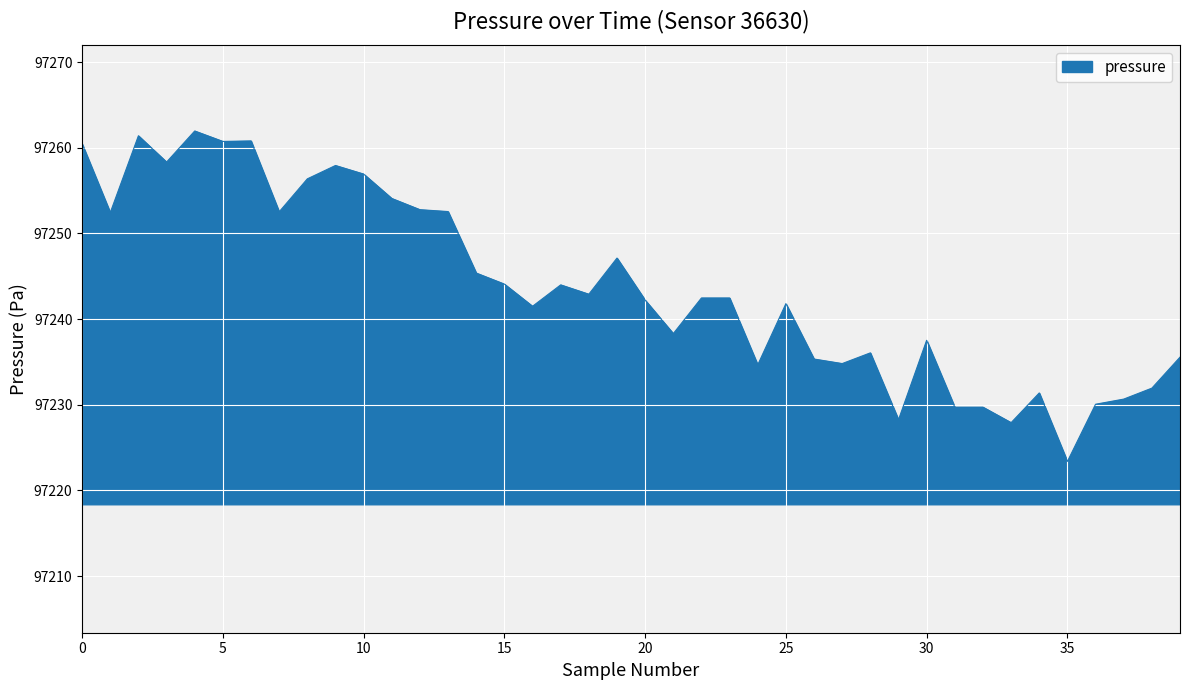

What is the minimum value shown in the chart?

97223.4